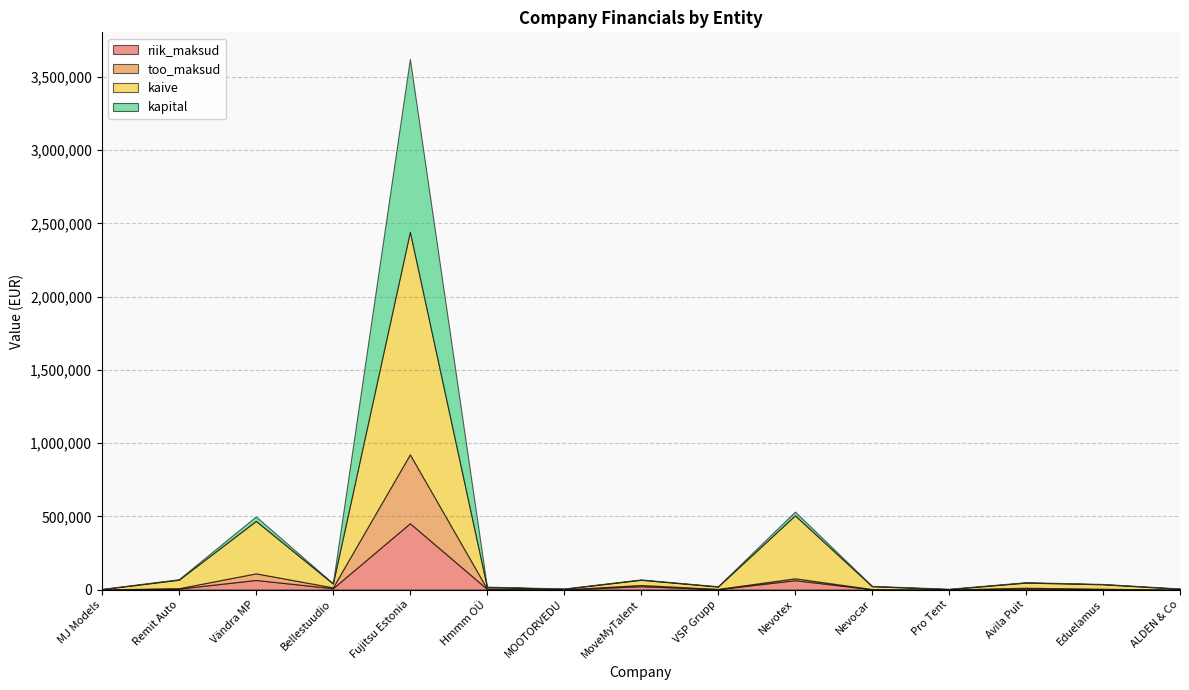

At Nevocar, list the series in order from smallest to largest.

too_maksud, riik_maksud, kapital, kaive